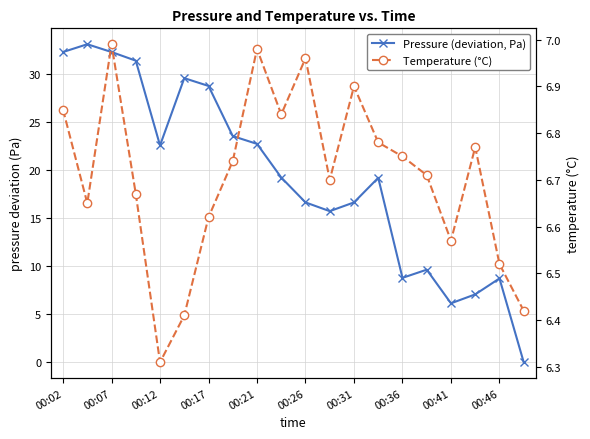

Reading right to left, what are all the values shown in this chart?

Pressure (deviation, Pa): 0.0	8.7	7.1	6.1	9.6	8.8	19.2	16.6	15.7	16.6	19.2	22.7	23.5	28.8	29.6	22.6	31.4	32.3	33.1	32.3
Temperature (°C): 6.4	6.5	6.8	6.6	6.7	6.8	6.8	6.9	6.7	7.0	6.8	7.0	6.7	6.6	6.4	6.3	6.7	7.0	6.7	6.8